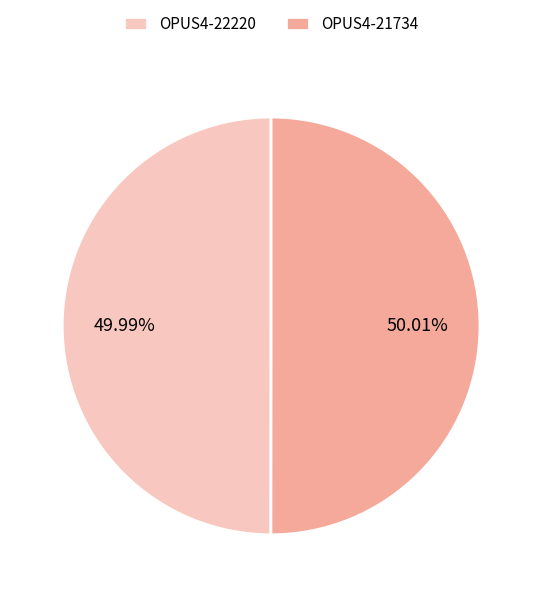

What portion of the pie excludes OPUS4-22220?

50.0%